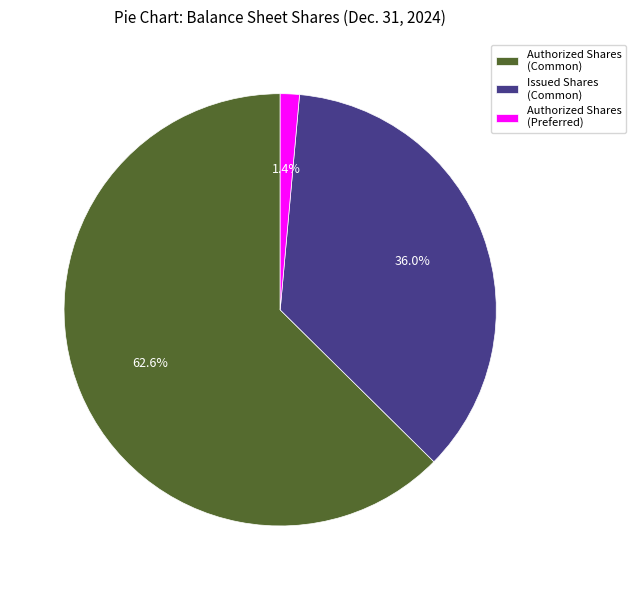

Rank the categories by value from lowest to highest.

Authorized Shares (Preferred), Issued Shares (Common), Authorized Shares (Common)